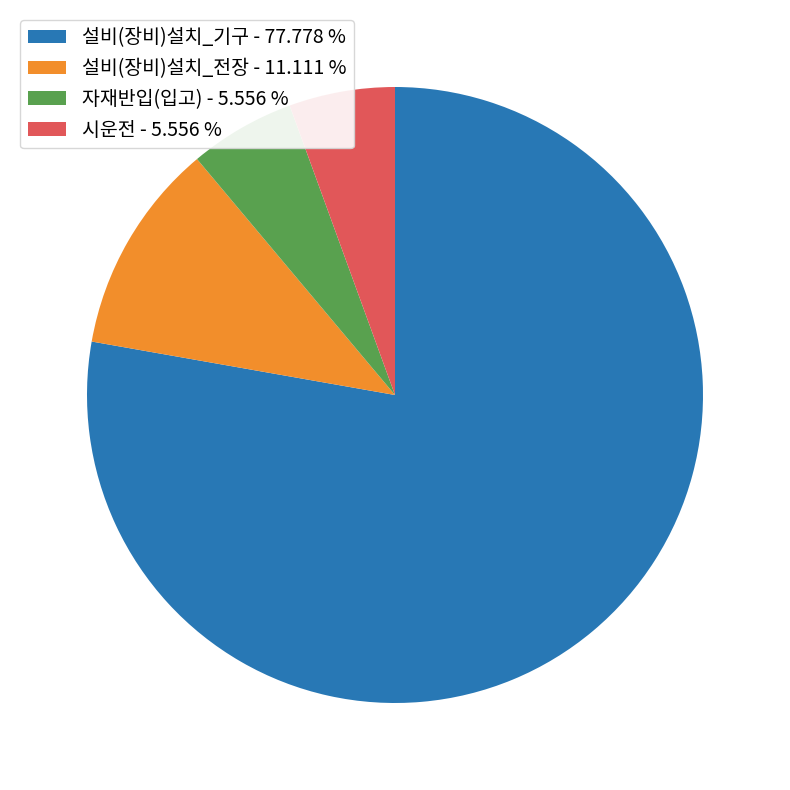

Is there a majority slice in this chart?

Yes